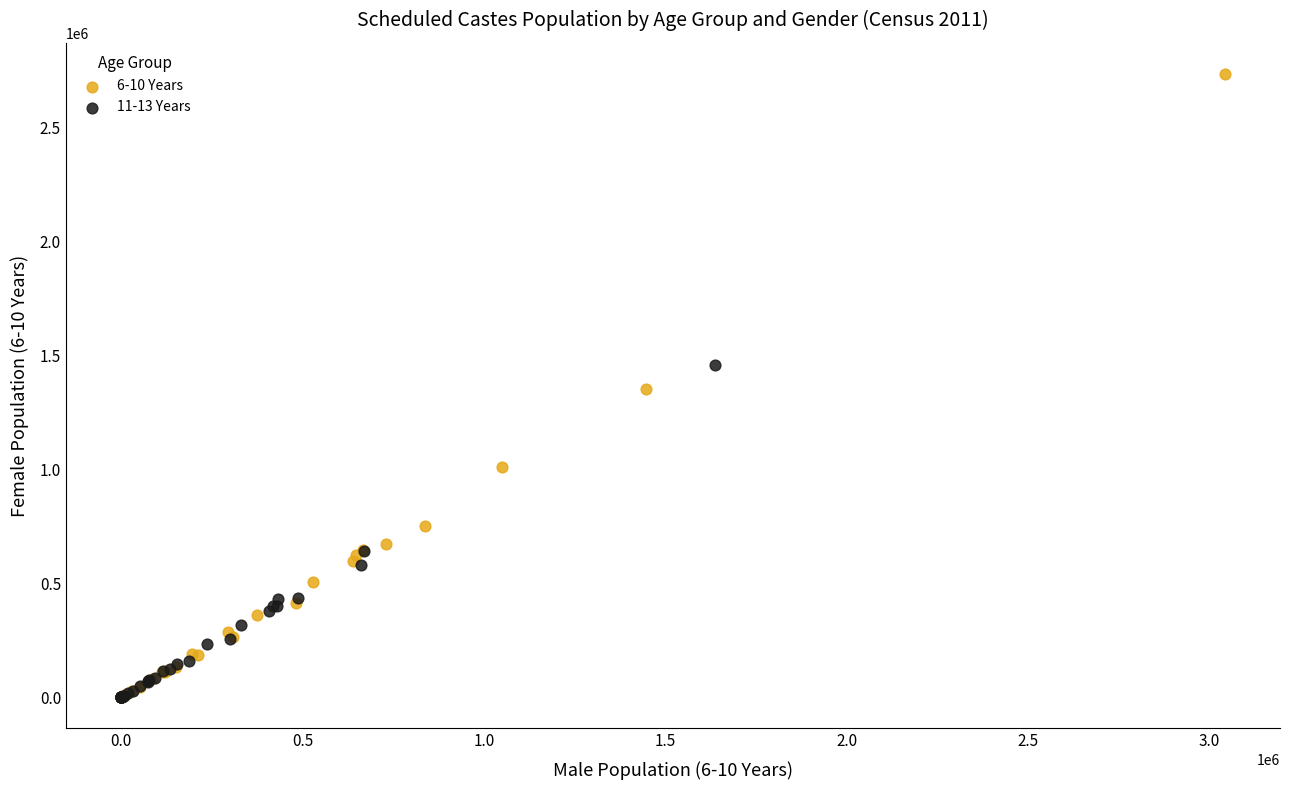

Which series has the largest Y range (max minus min)?

6-10 Years